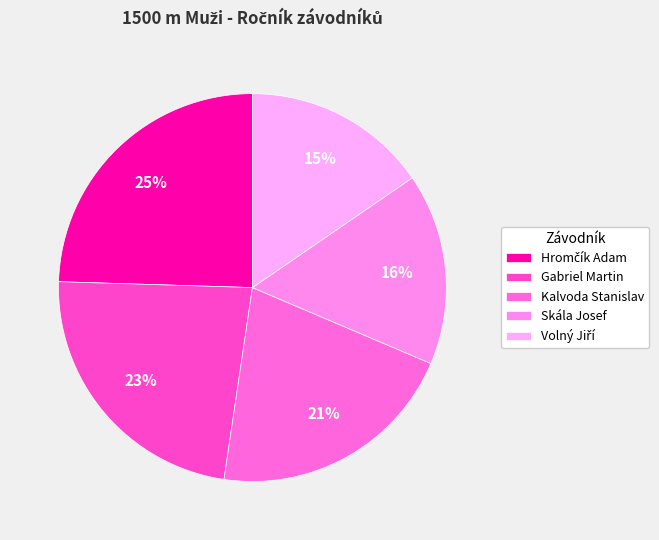

To the nearest percent, what is the average slice percentage?

20%